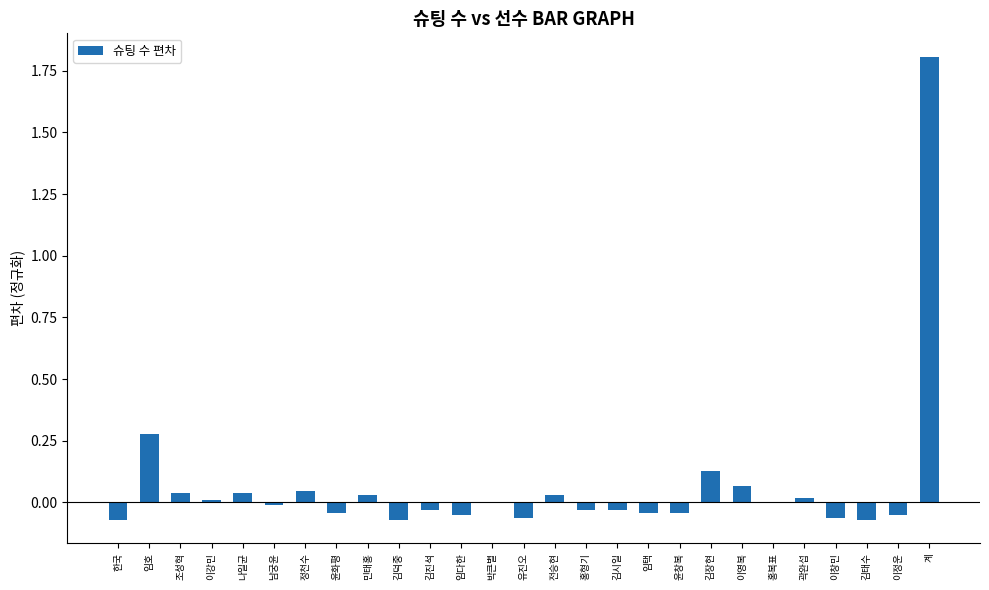

What is the maximum value shown in the chart?

1.8